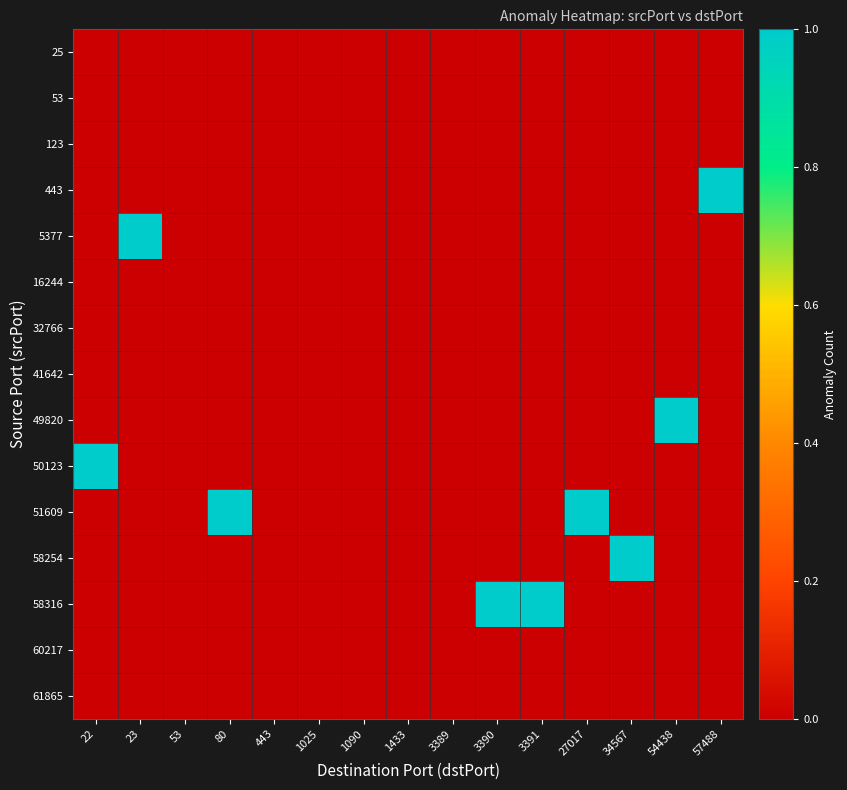

Which series changed the most between 22 and 80?

50123